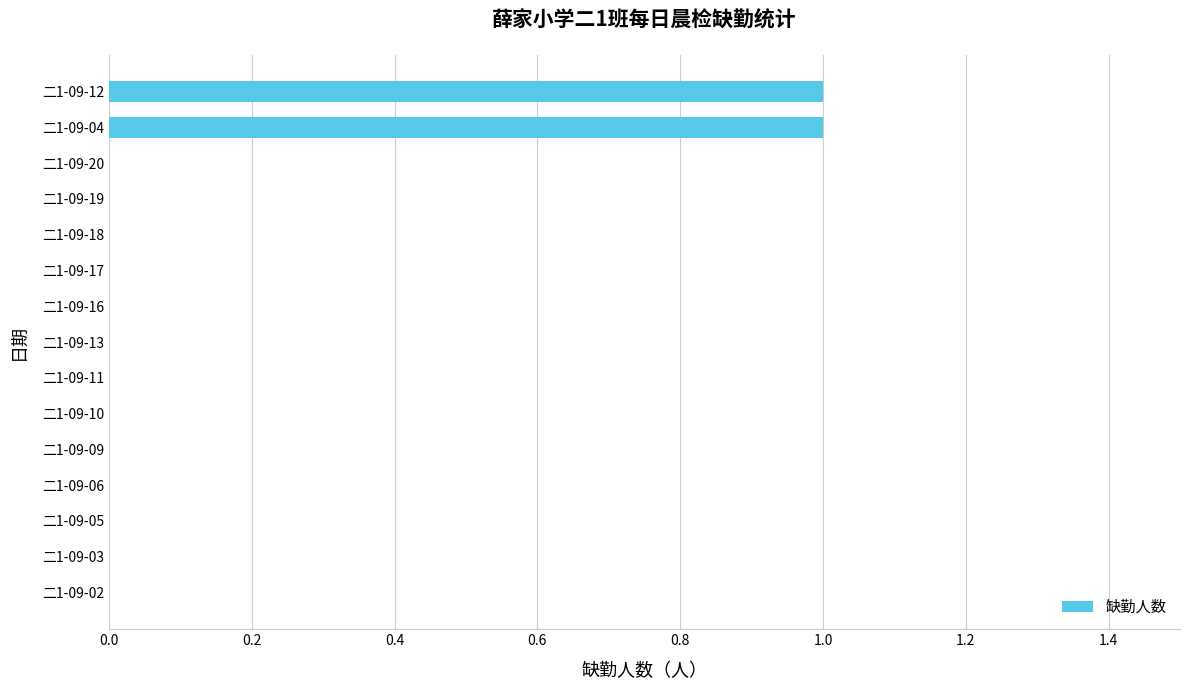

The chart shows a value of 0 at 二1-09-05. True or false?

True